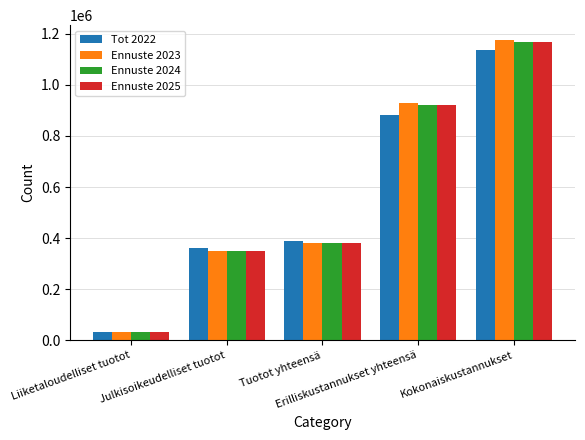

The value of Ennuste 2023 at Tuotot yhteensä is 381000.0. True or false?

True